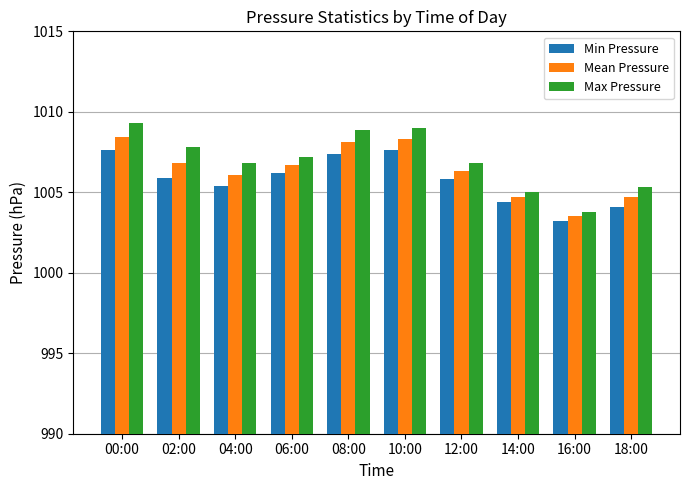

Which series has the largest range (max minus min)?

Max Pressure